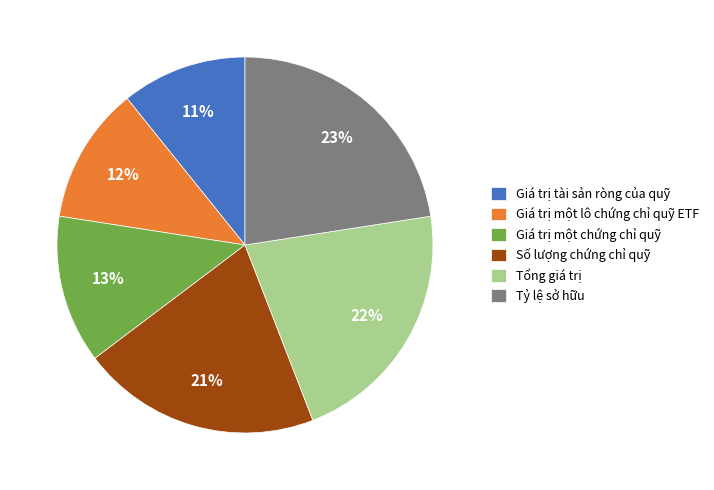

To the nearest percent, what is the difference between the largest and smallest slice percentages?

12%